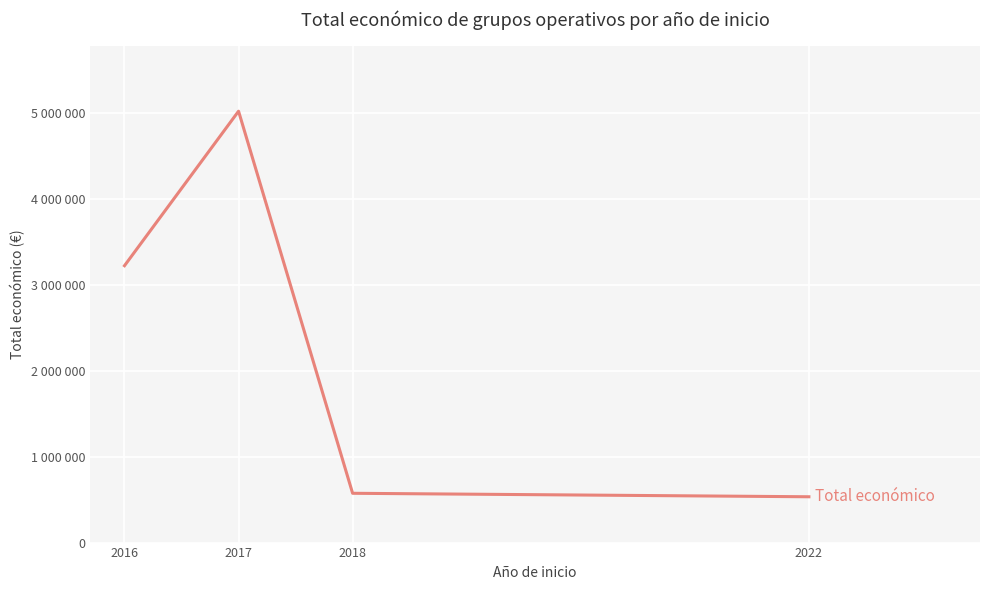

Reading right to left, extract all data points from this chart.

533449	574000	5022632	3223608